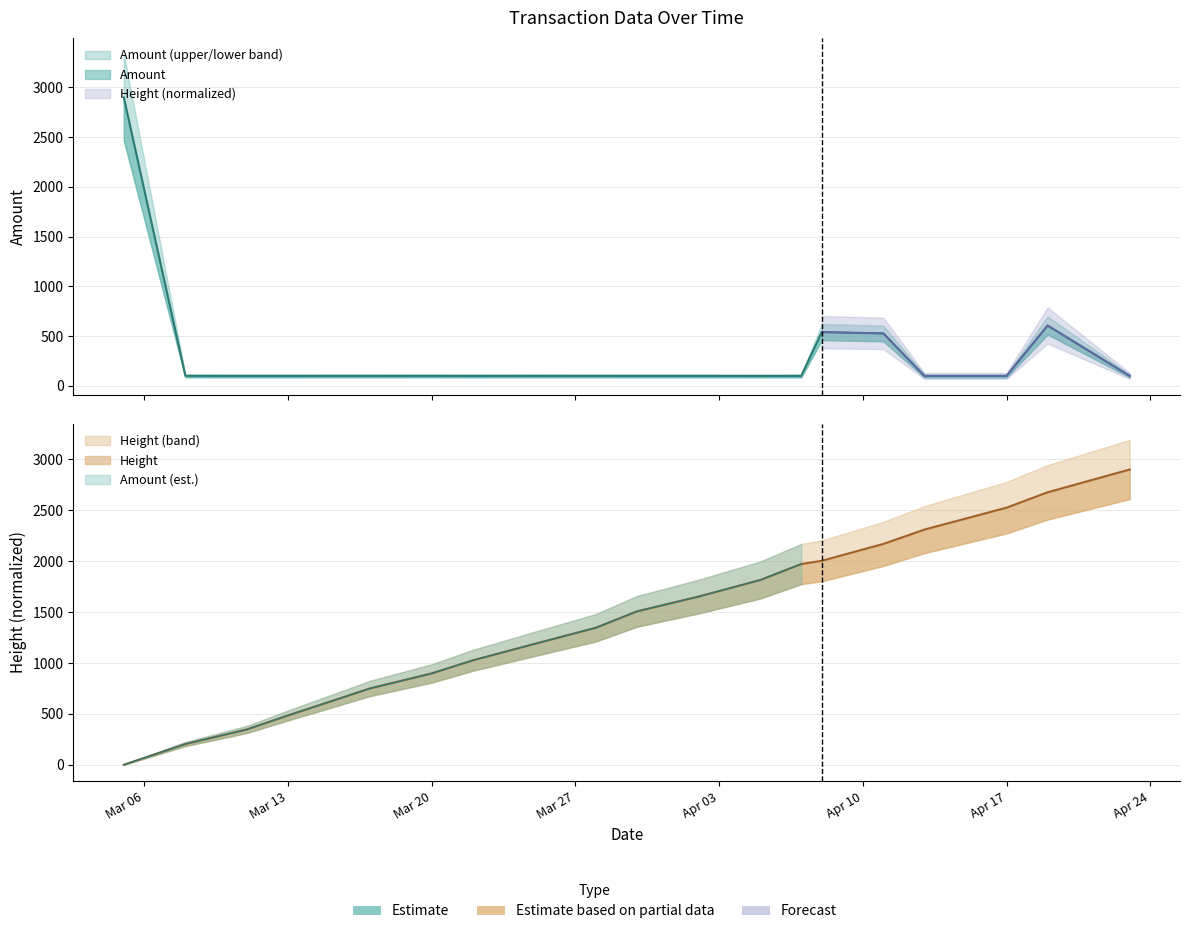

True or false: Amount and Height cross at least once.

True